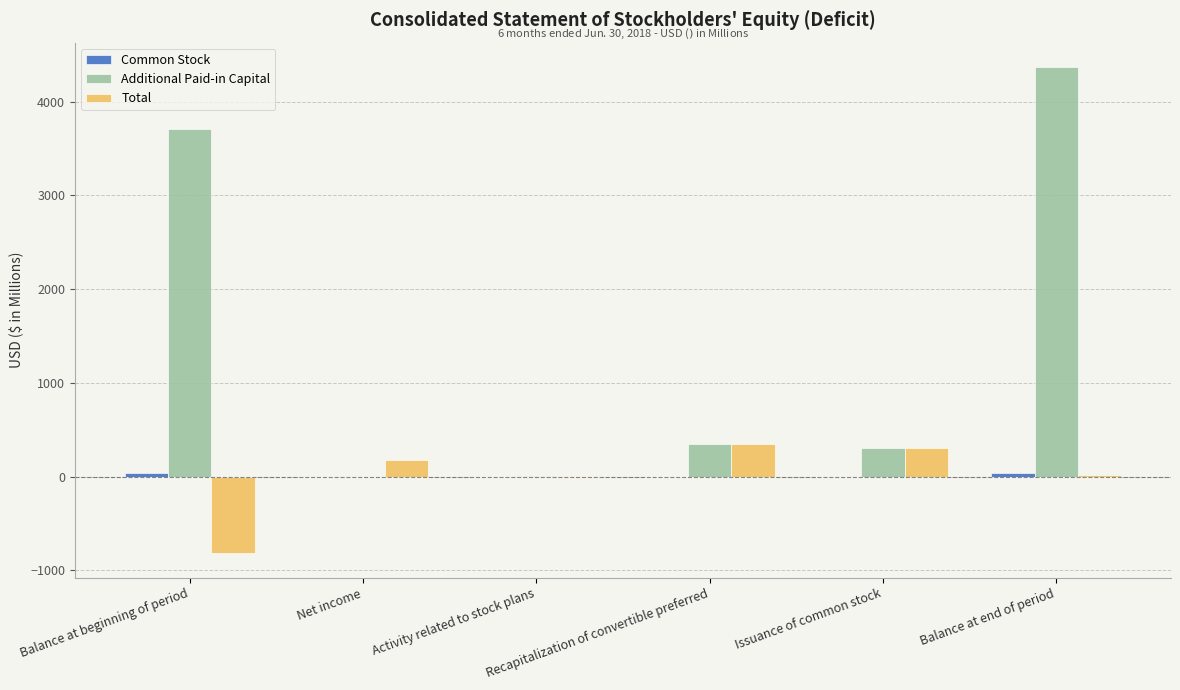

The Additional Paid-in Capital series shows 6397.7 at Balance at end of period. True or false?

False